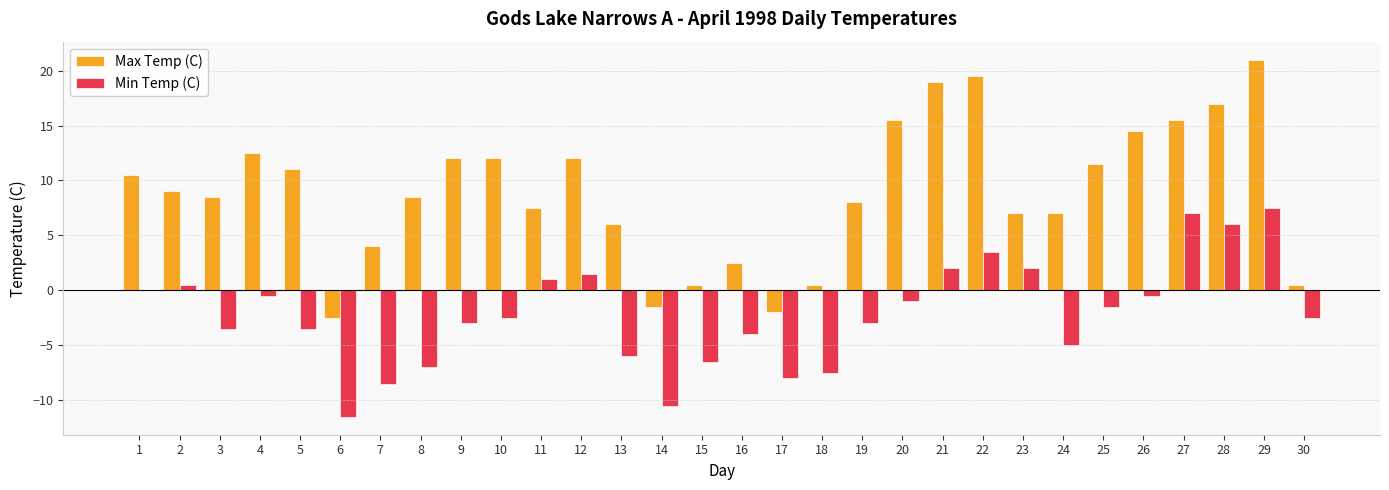

The Max Temp (C) series shows -1.5 at 14. True or false?

True